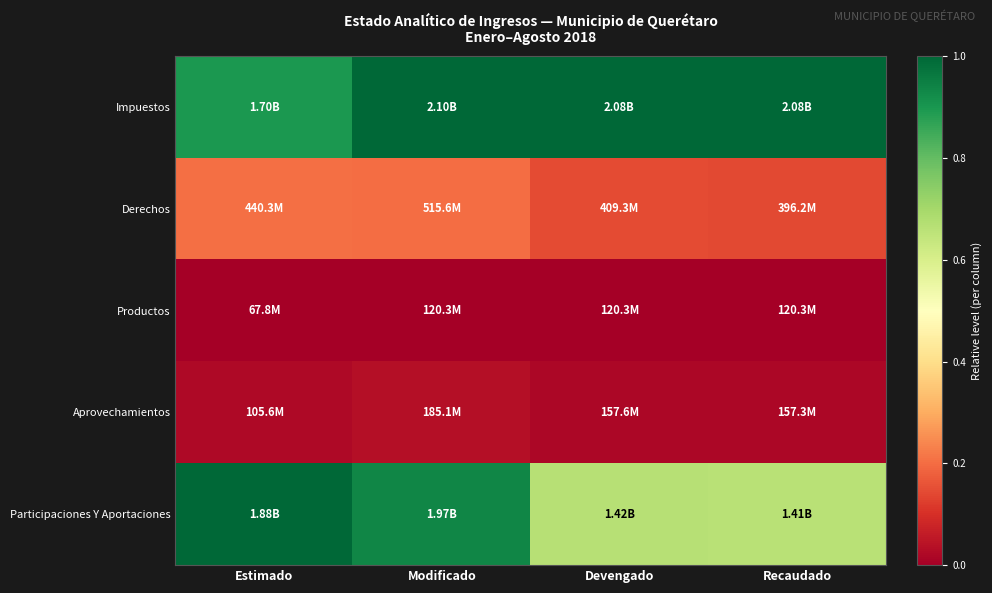

What is the maximum value shown in the chart?

1.0